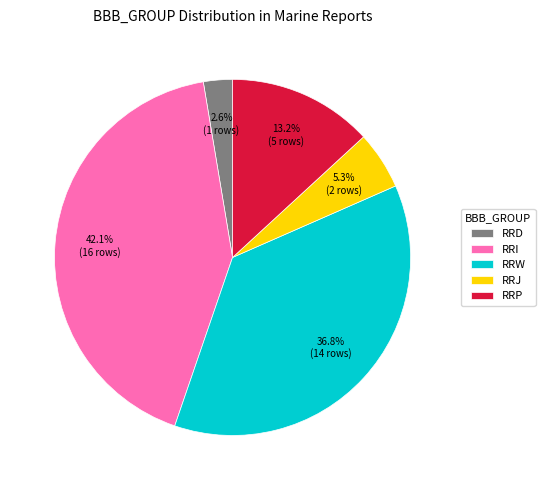

To the nearest percent, what is the difference between the largest and smallest slice percentages?

39%